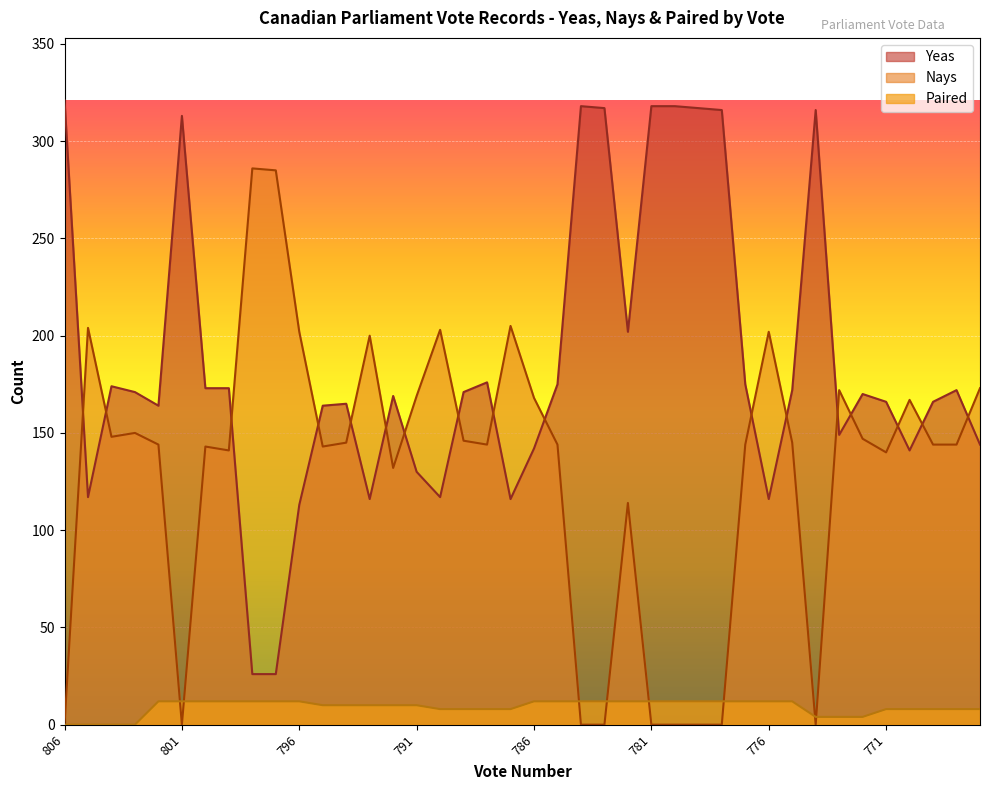

Is it true that Nays equals 42 at 769?

False